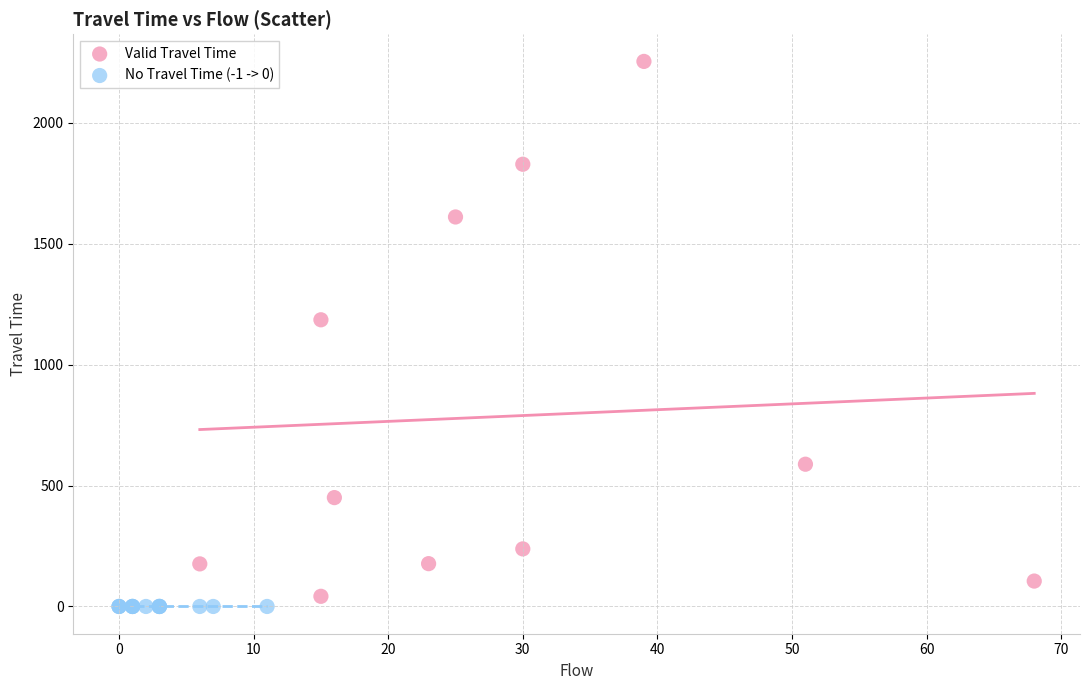

Which series reaches the minimum Y coordinate?

No Travel Time (-1 -> 0)